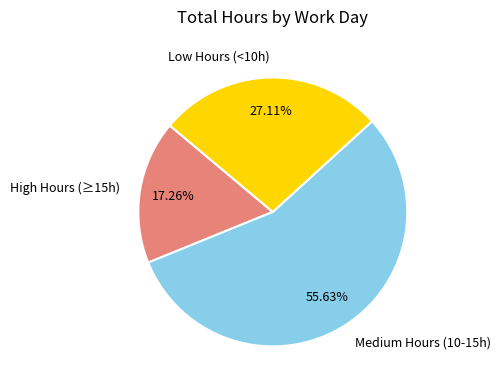

Do Low Hours (<10h) and High Hours (≥15h) together represent more than half of the pie?

No